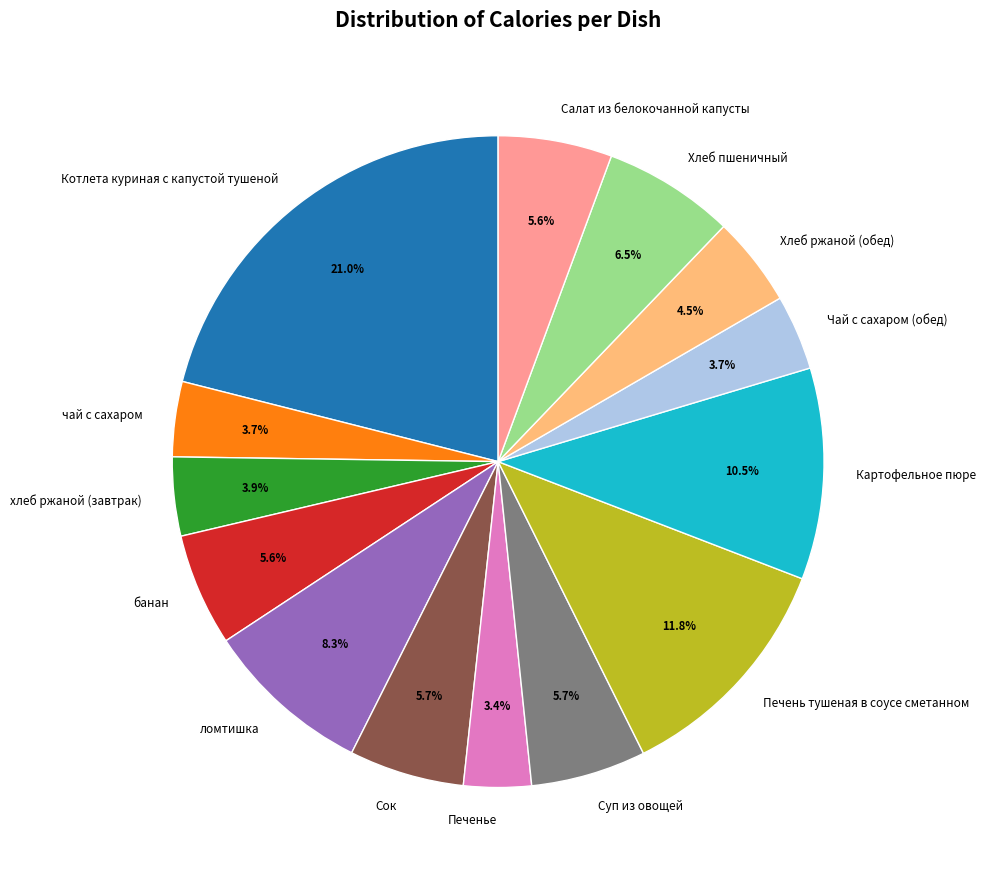

Which category has the biggest portion of the pie?

Котлета куриная с капустой тушеной